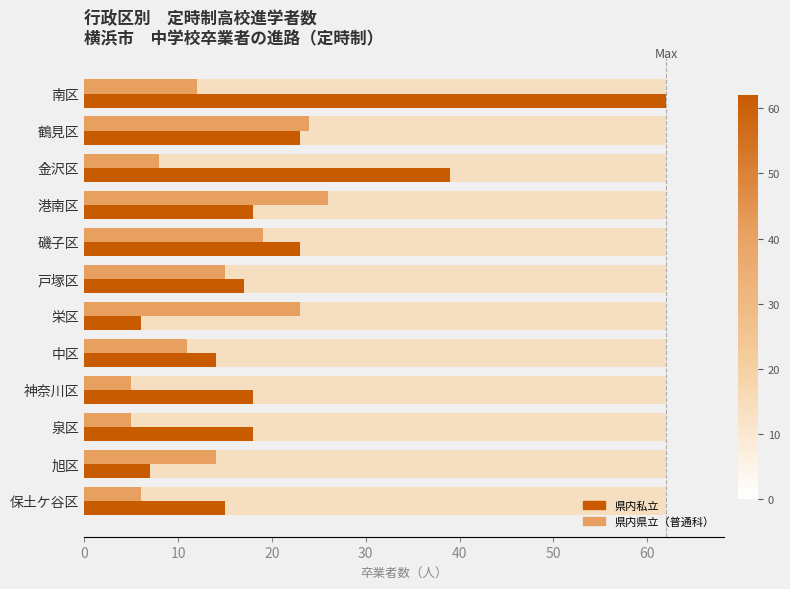

Which series has the largest total across all categories?

県内私立